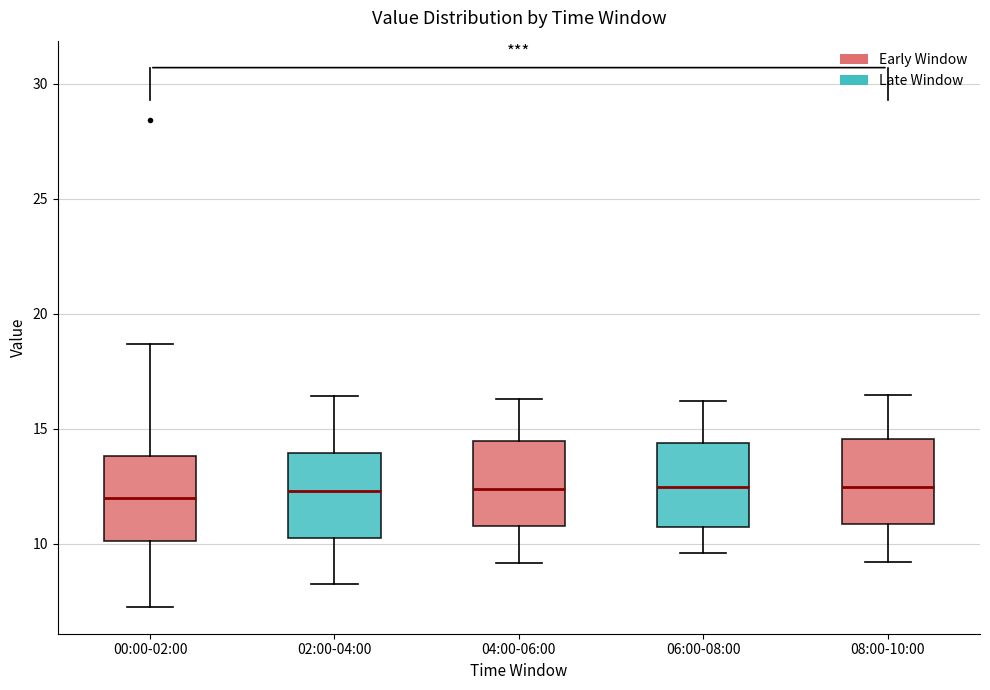

Reading left to right, transcribe this box plot: for each box, give where its median line is, the range the box spans, and where its two whiskers end, as read against the y-axis. The values are not printed on the chart, so give them approximately, as read against the axis.

00:00-02:00: median 12.0, box 10.0 to 14.0, whiskers 7.5 to 18.5
02:00-04:00: median 12.5, box 10.0 to 14.0, whiskers 8.5 to 16.5
04:00-06:00: median 12.5, box 11.0 to 14.5, whiskers 9.0 to 16.5
06:00-08:00: median 12.5, box 10.5 to 14.5, whiskers 9.5 to 16.0
08:00-10:00: median 12.5, box 11.0 to 14.5, whiskers 9.0 to 16.5